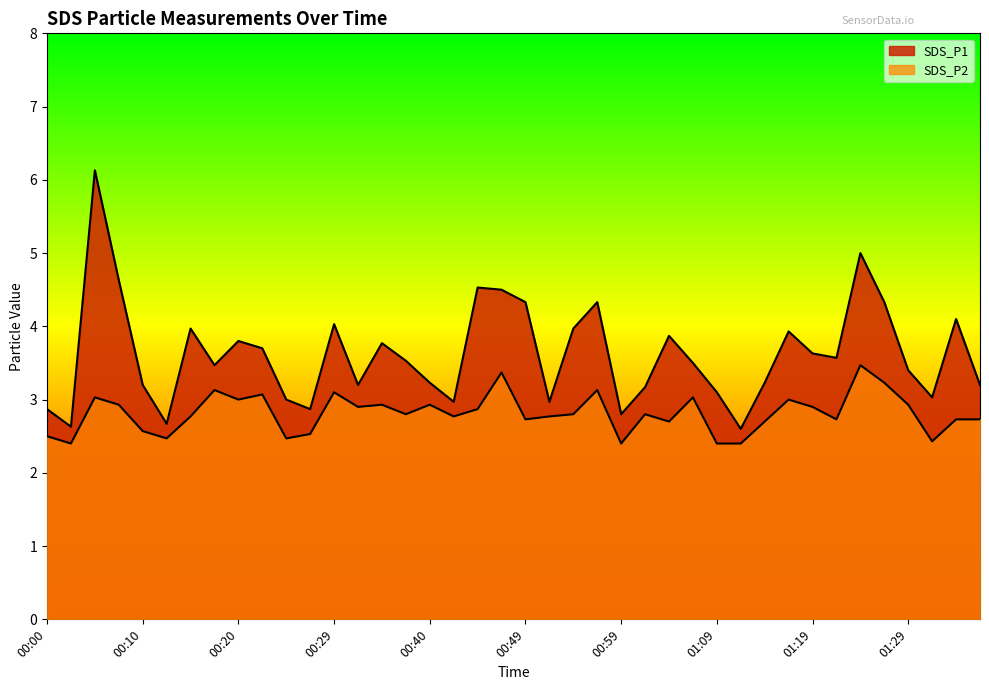

What is the label of the 2nd point from the right?

01:34